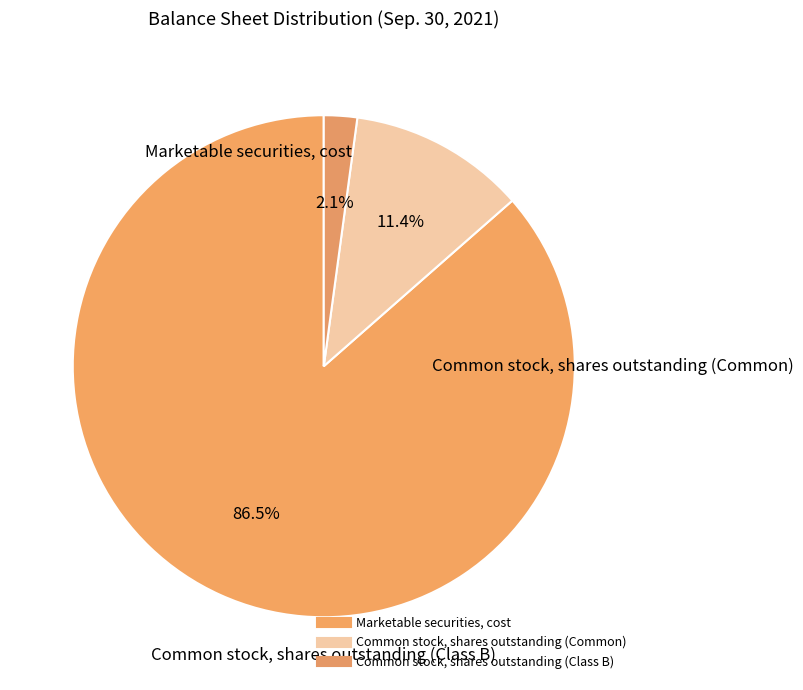

To the nearest percent, what is the difference between the Common stock, shares outstanding (Class B) and Marketable securities, cost slice percentages?

84%